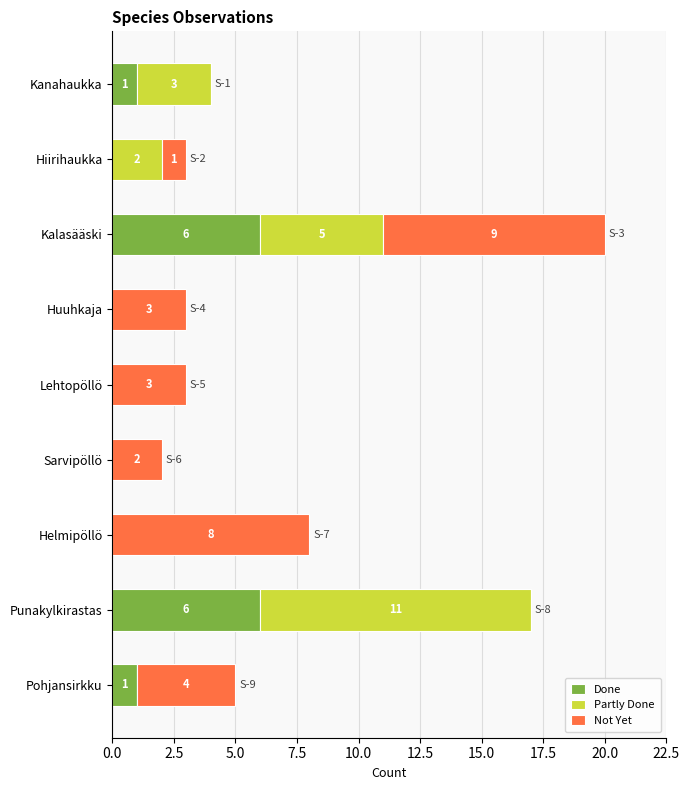

What is the approximate value of Done at Kalasääski?

6